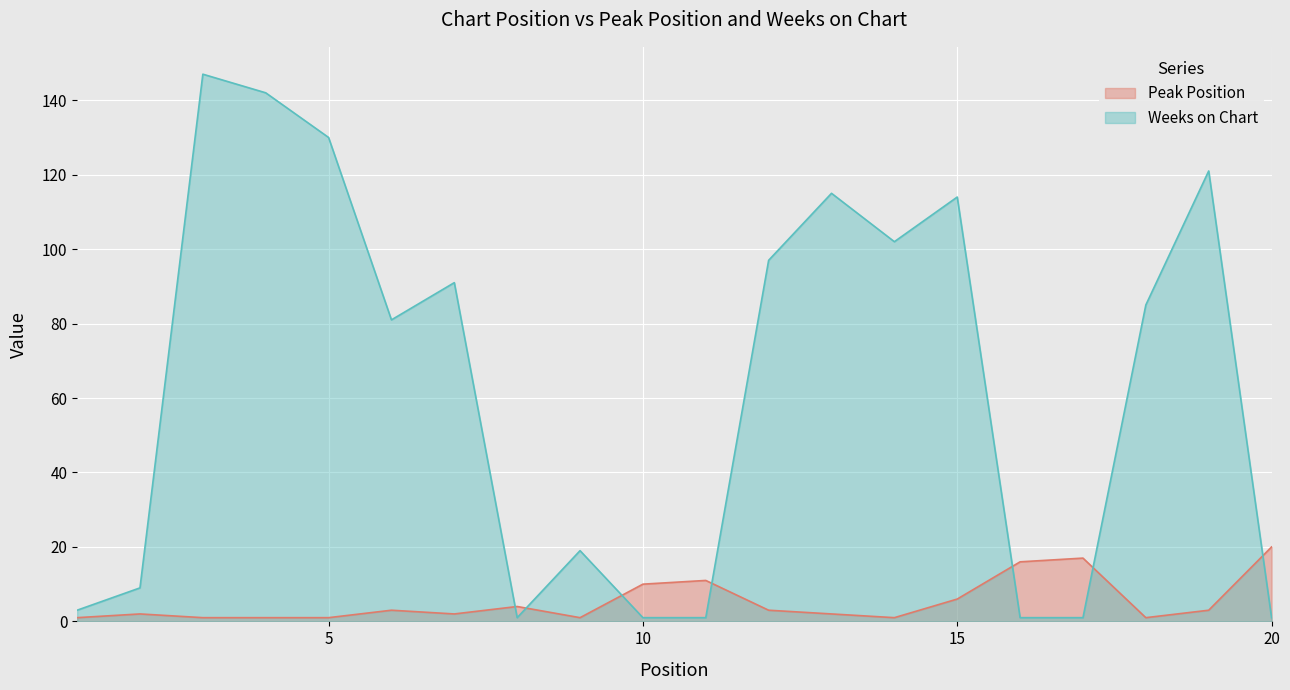

How many times do Peak Position and Weeks on Chart cross each other?

7